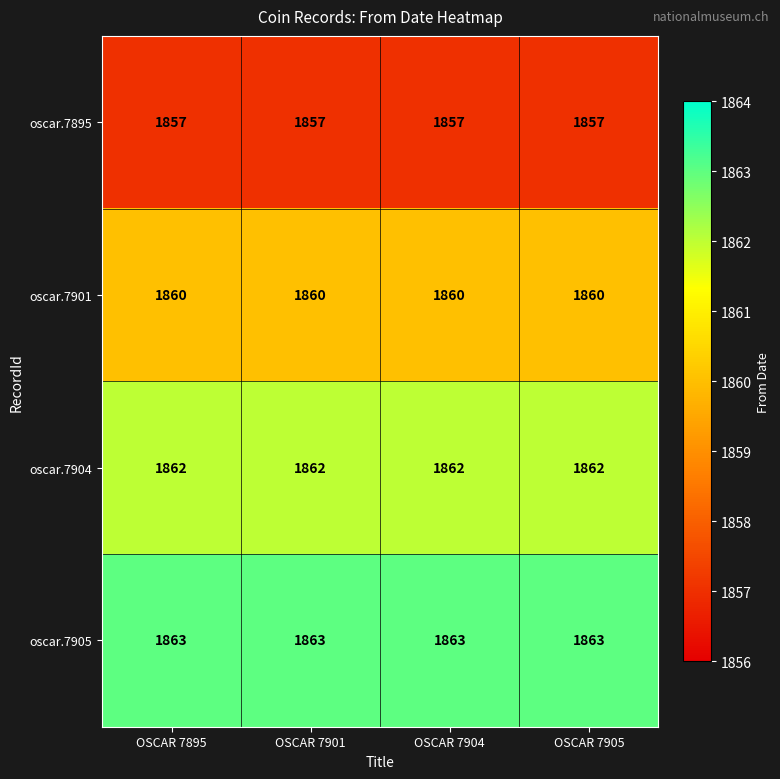

What is the total value across all series at OSCAR 7901?

7442